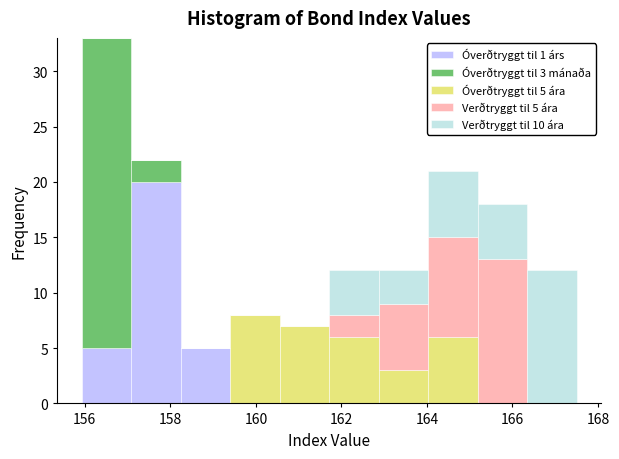

Which range on the x-axis has the tallest stacked bar (by total height)?

156.0 to 157.0